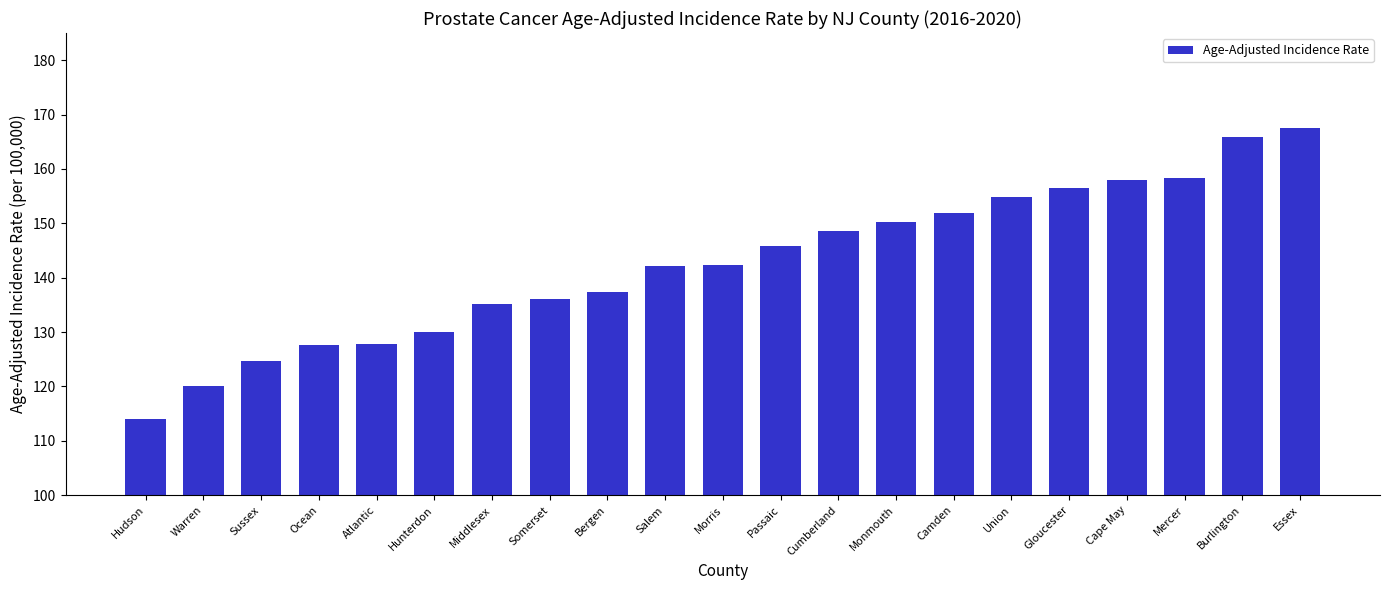

The value at Warren is 120.0. True or false?

True